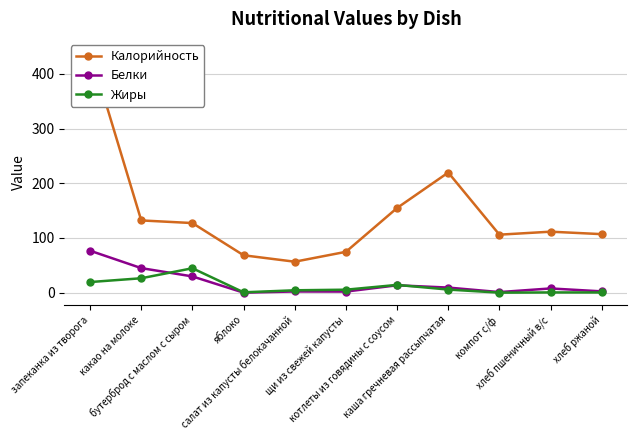

What is the total value across all series at яблоко?

69.0